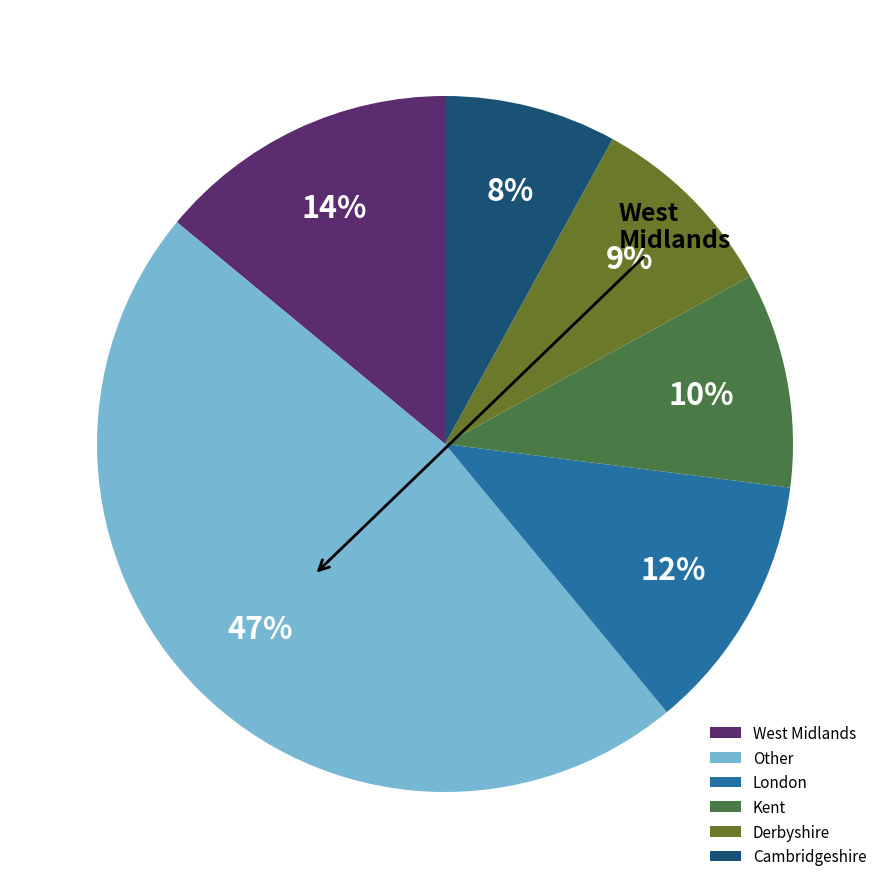

True or false: Other accounts for 50% of the total.

False